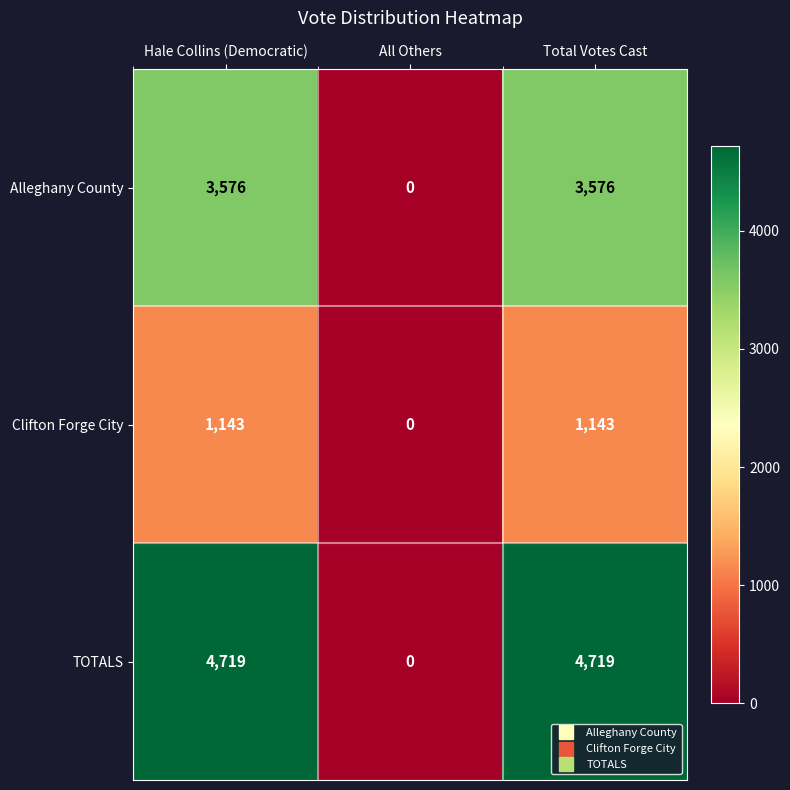

What is the sum of all TOTALS values?

9438